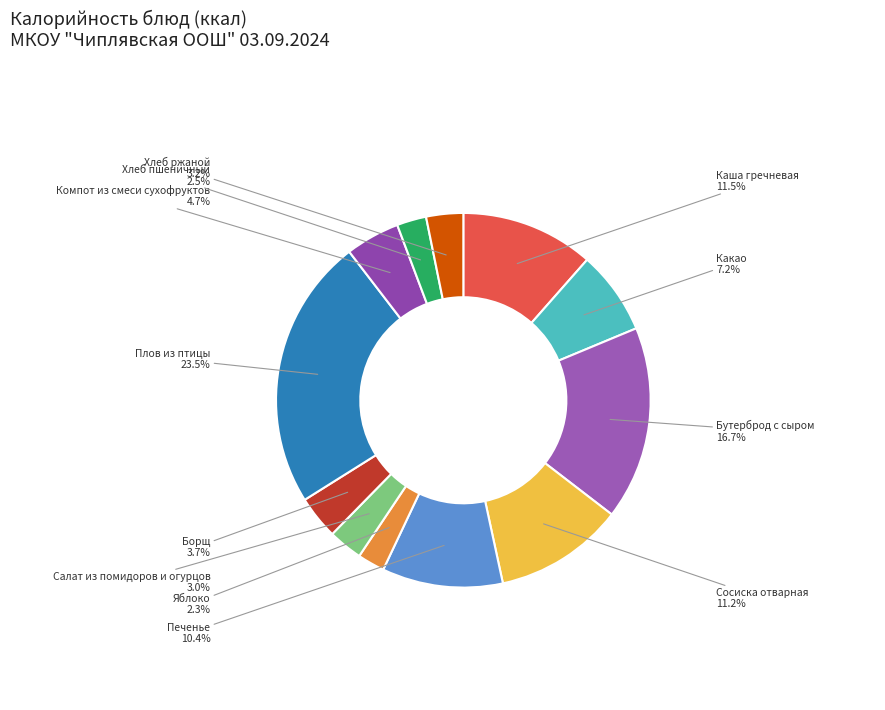

How many segments does this pie chart have?

12